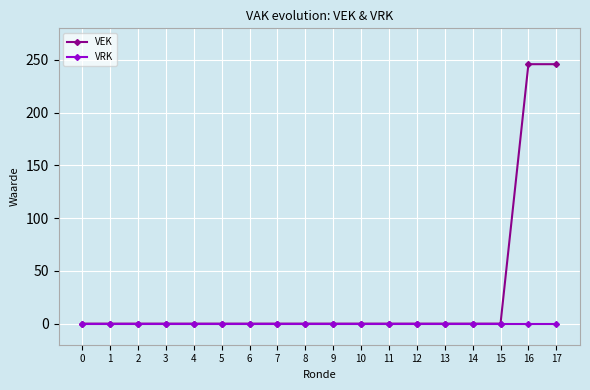

Reading right to left, transcribe all the data shown in this chart.

VEK: 246	246	0	0	0	0	0	0	0	0	0	0	0	0	0	0	0	0
VRK: 0	0	0	0	0	0	0	0	0	0	0	0	0	0	0	0	0	0